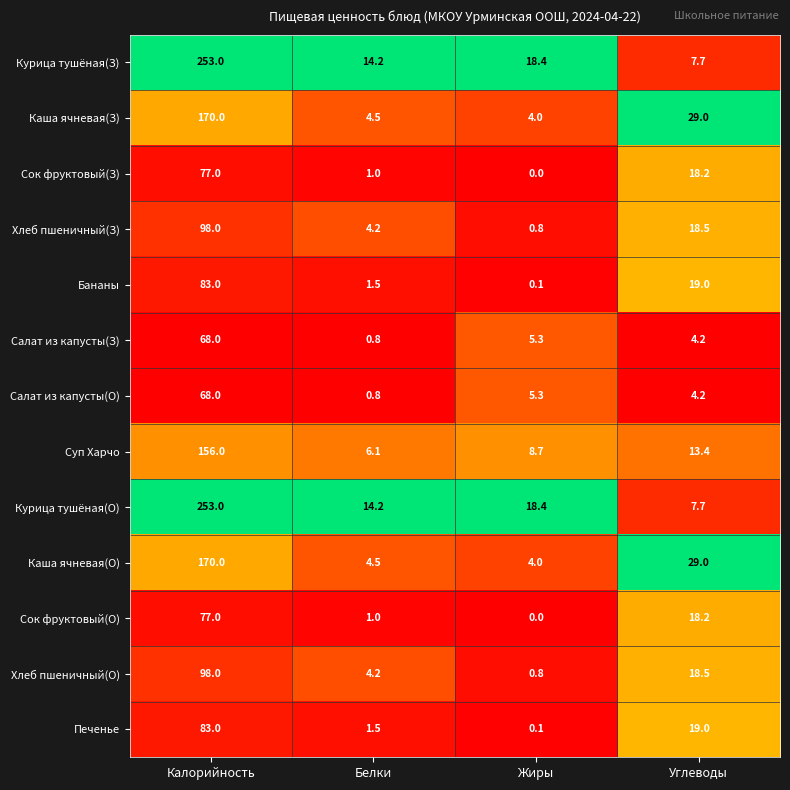

What is the difference between the maximum and minimum values in the Курица тушёная(З) series?

245.3